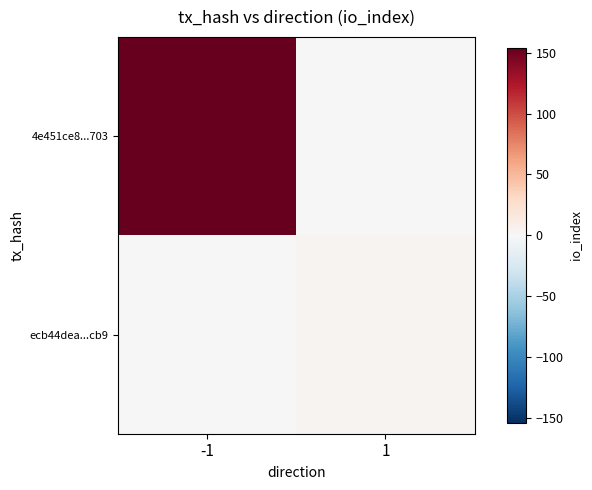

Rank the series by their maximum value, from lowest to highest.

ecb44dea...cb9, 4e451ce8...703